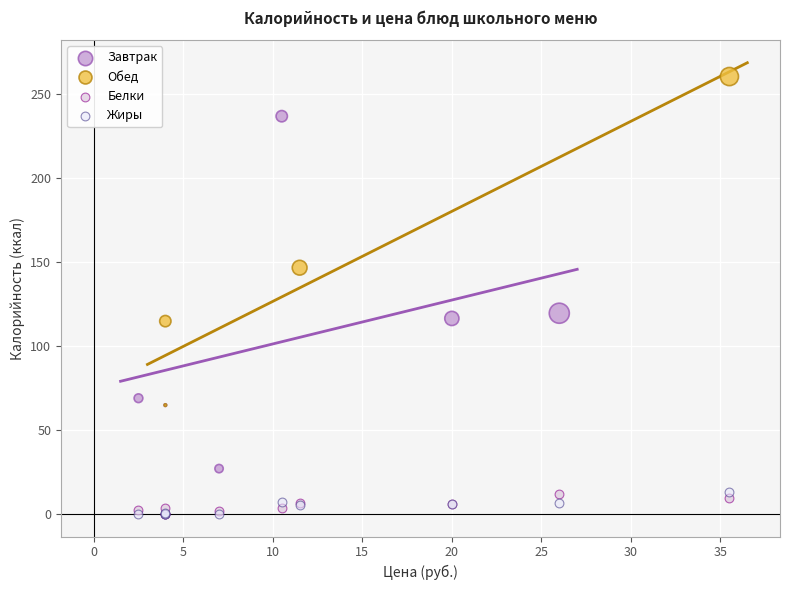

Which series has the widest spread of Y values?

Завтрак